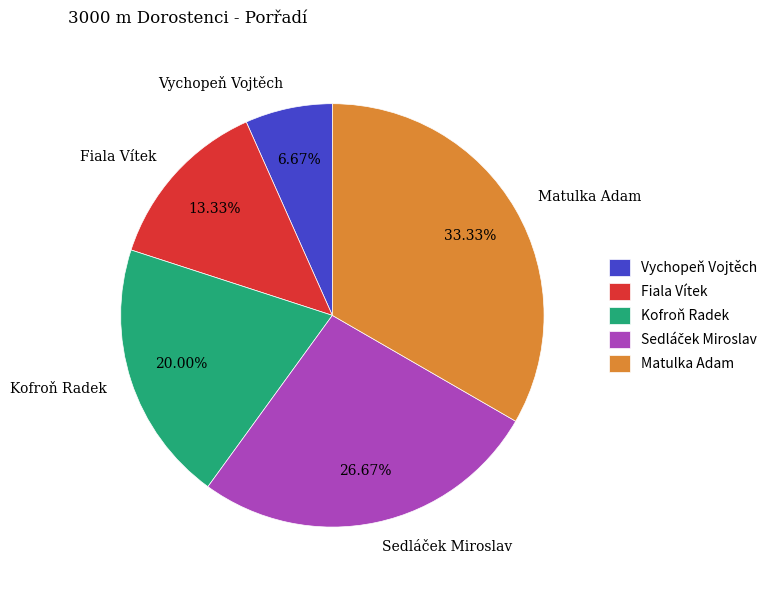

To the nearest percent, what is the combined percentage of Kofroň Radek and Vychopeň Vojtěch?

27%